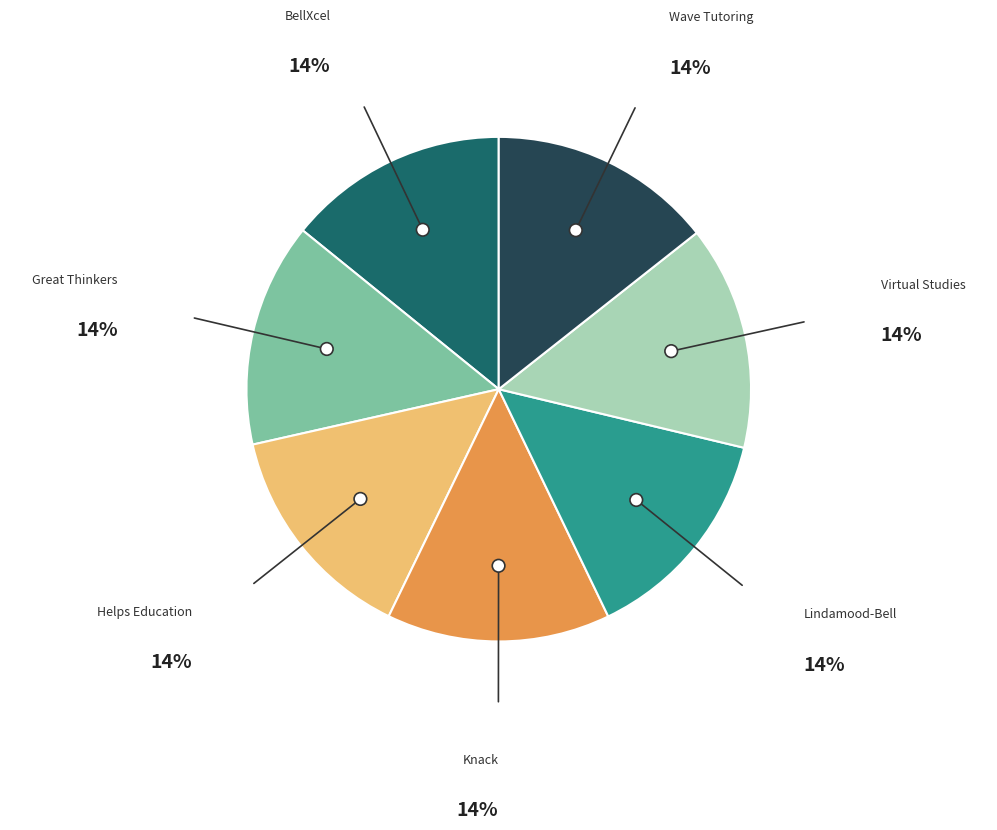

True or false: Helps Education accounts for 14% of the total.

True